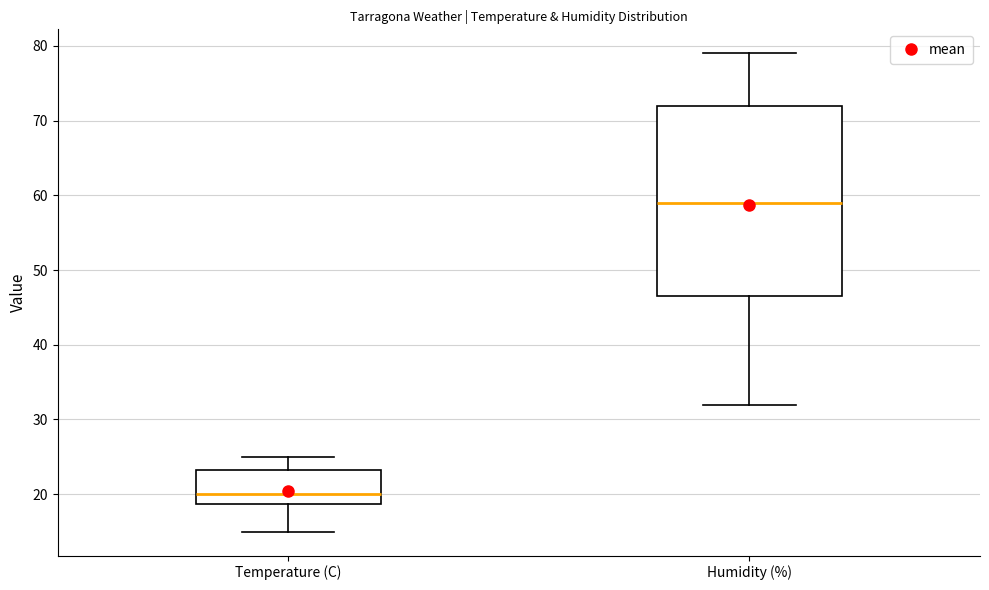

Where is the lower edge of the box for Humidity (%) on the y-axis? The values are not printed on the chart, so give them approximately, as read against the axis.

47